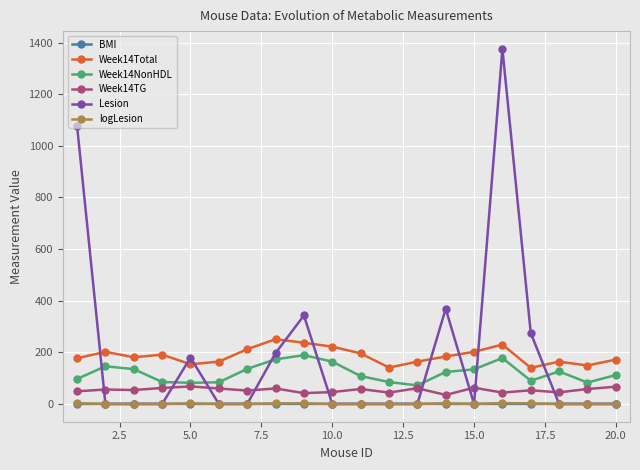

How many categories are shown in the chart?

20